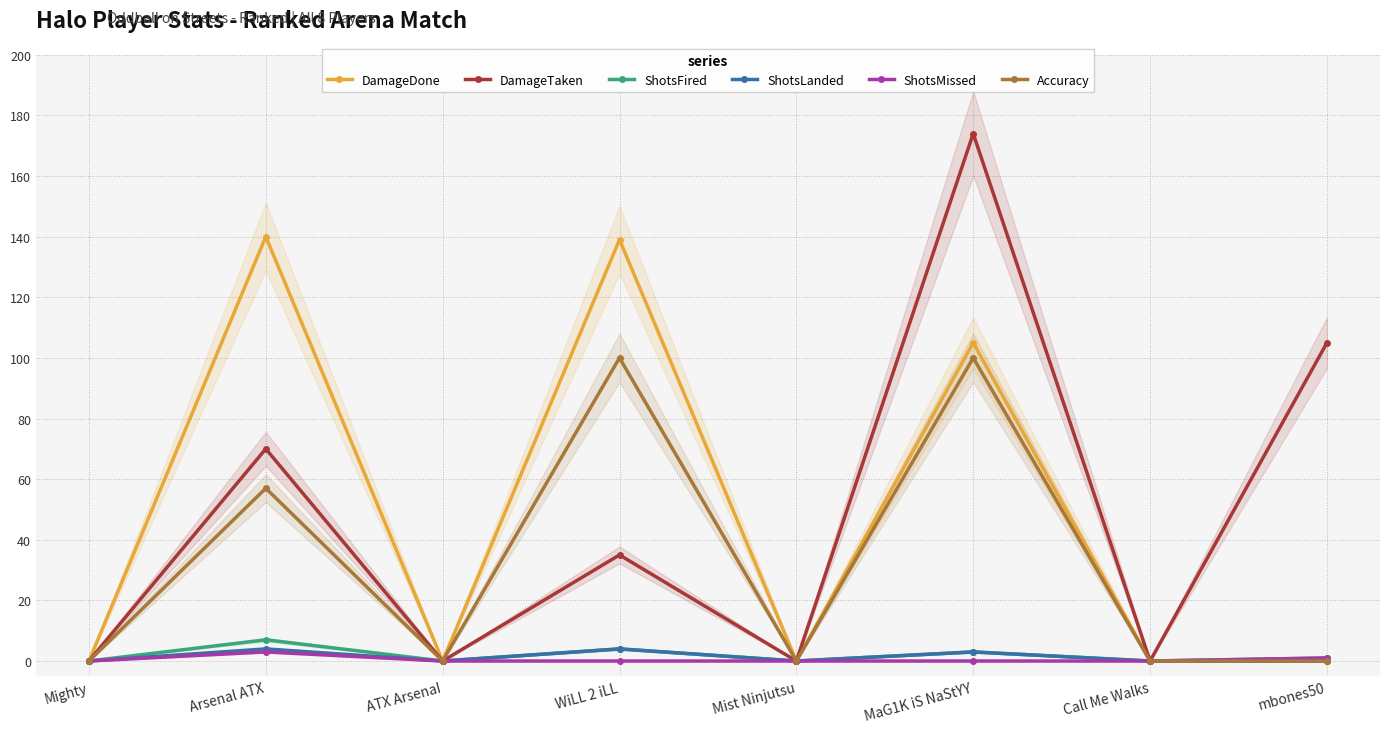

Which series has the largest total across all categories?

DamageDone